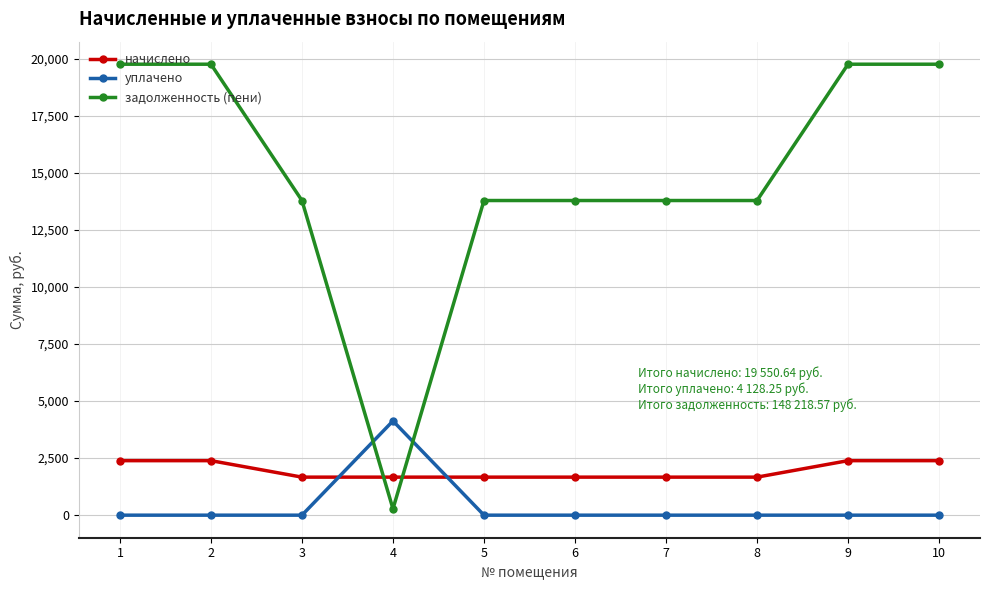

At which category does задолженность (пени) reach its first local valley?

4